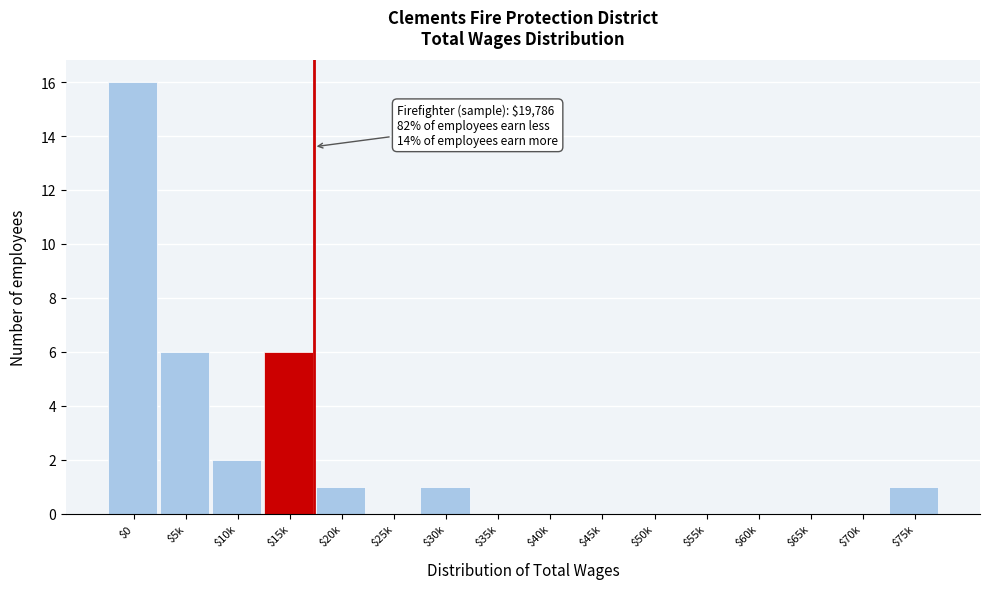

Which category has the highest value across all series?

$0